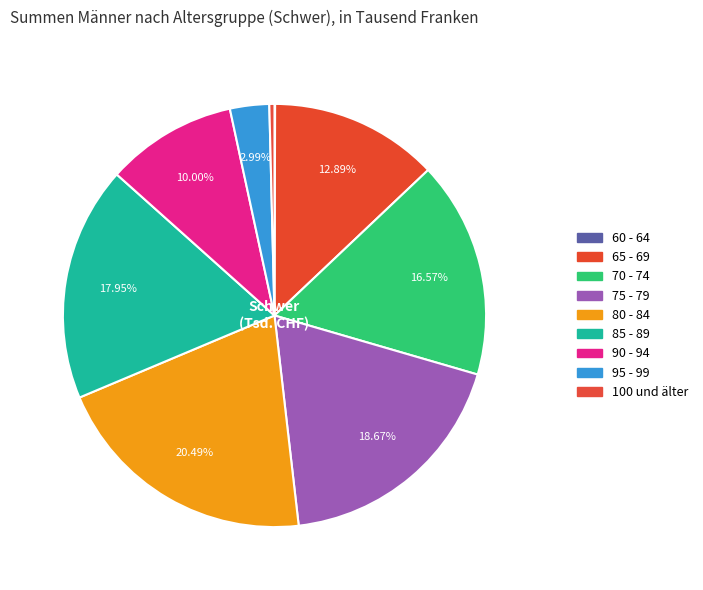

To the nearest percent, what is the difference between the largest and smallest slice percentages?

20%